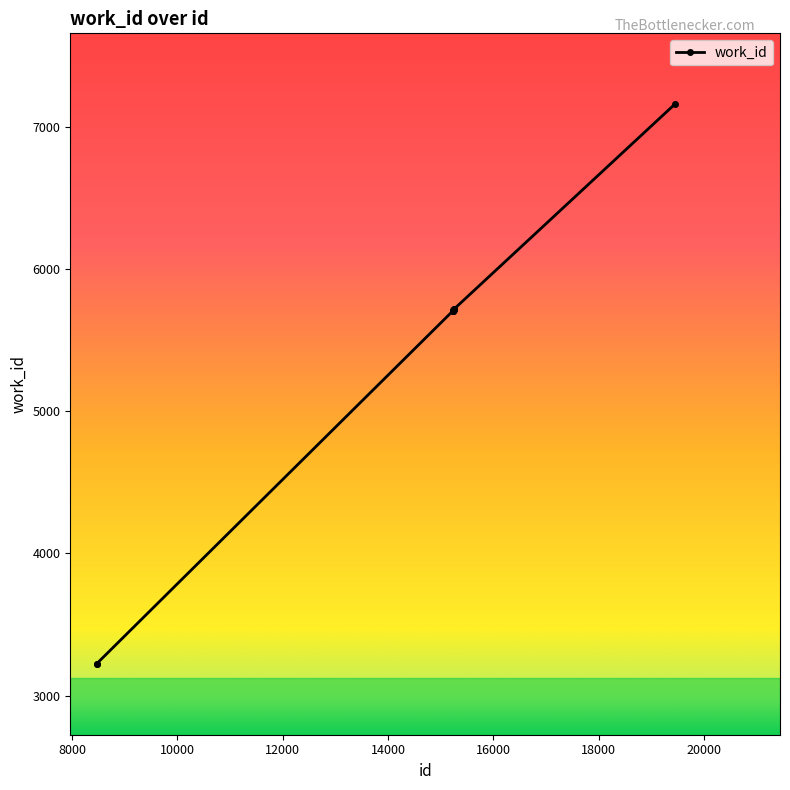

What is the difference between the maximum and minimum values?

3938